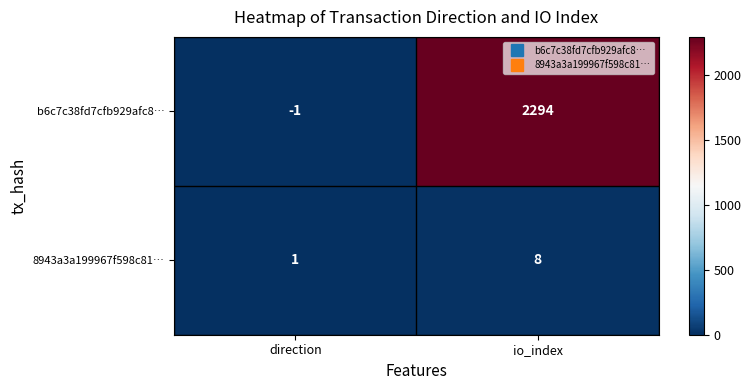

Reading right to left, transcribe all the data shown in this chart.

b6c7c38fd7cfb929afc8…: io_index=2294	direction=-1
8943a3a199967f598c81…: io_index=8	direction=1